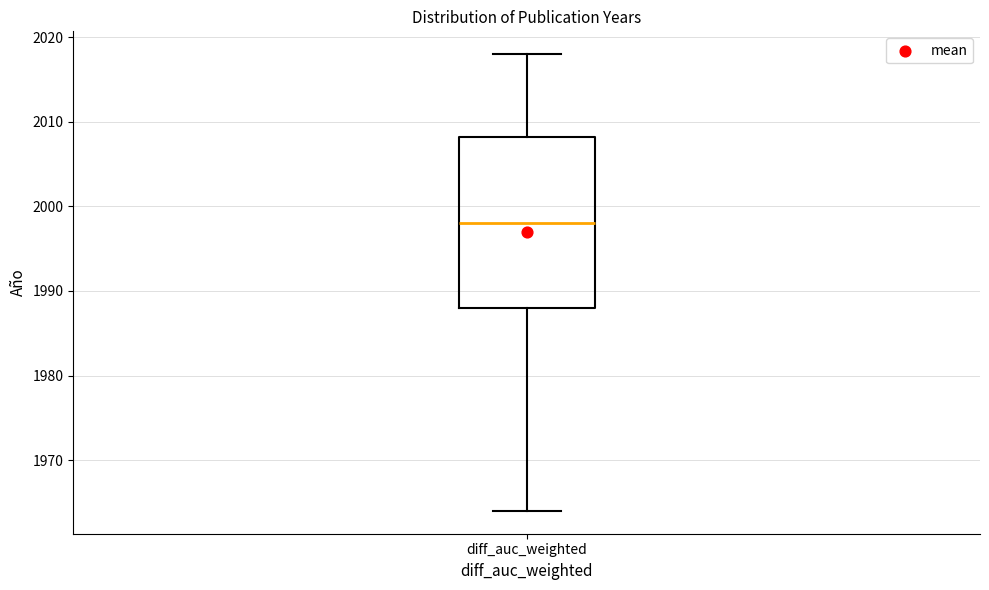

Where does the lower whisker of the box for diff_auc_weighted end on the y-axis? The values are not printed on the chart, so give them approximately, as read against the axis.

1964